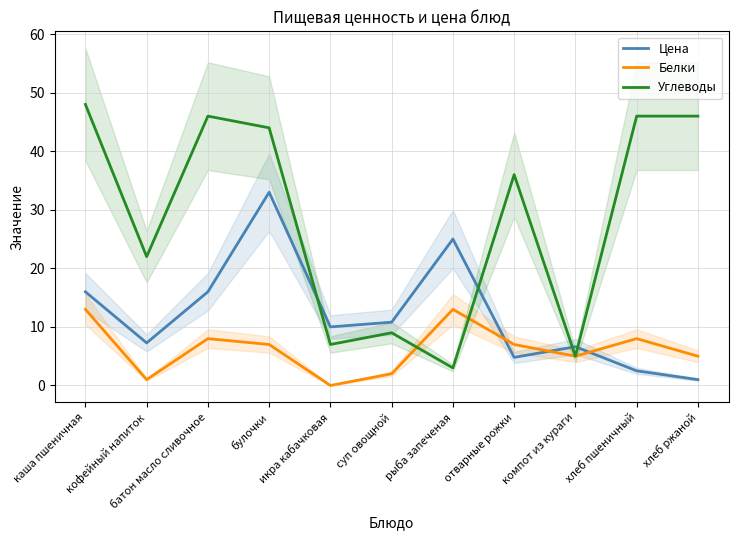

What is the average value of the Белки series?

6.3